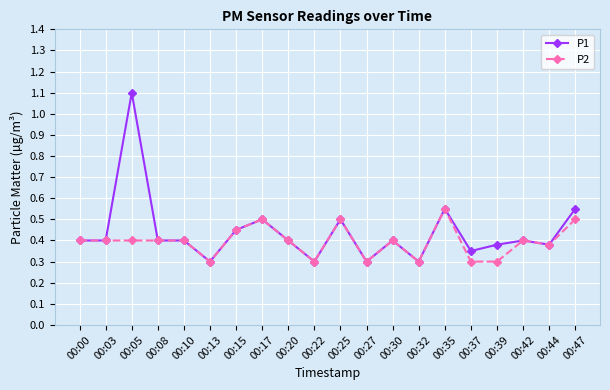

Which category has the highest value in the P1 series?

00:05